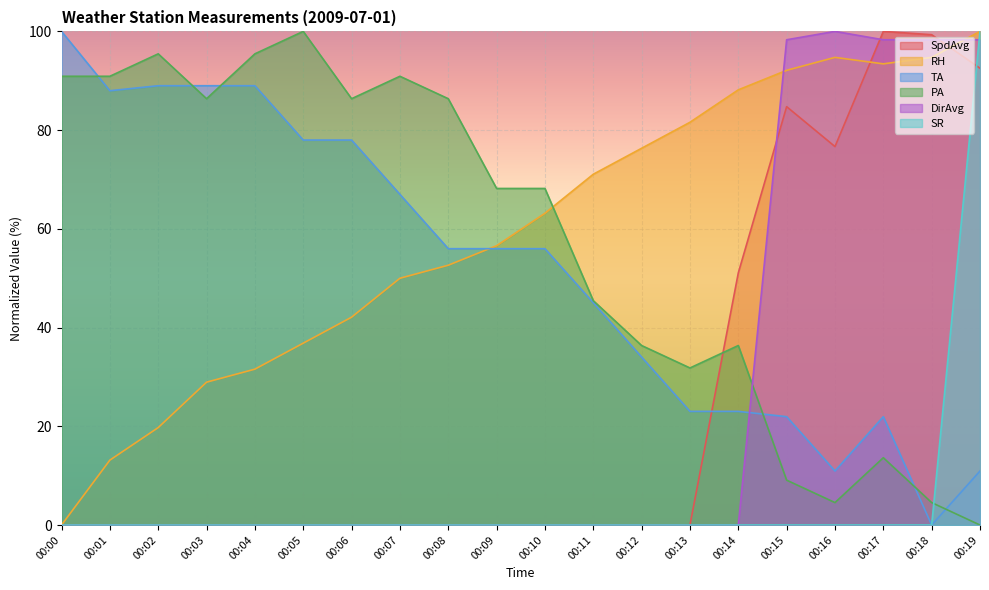

What is the maximum value for TA?

100.0